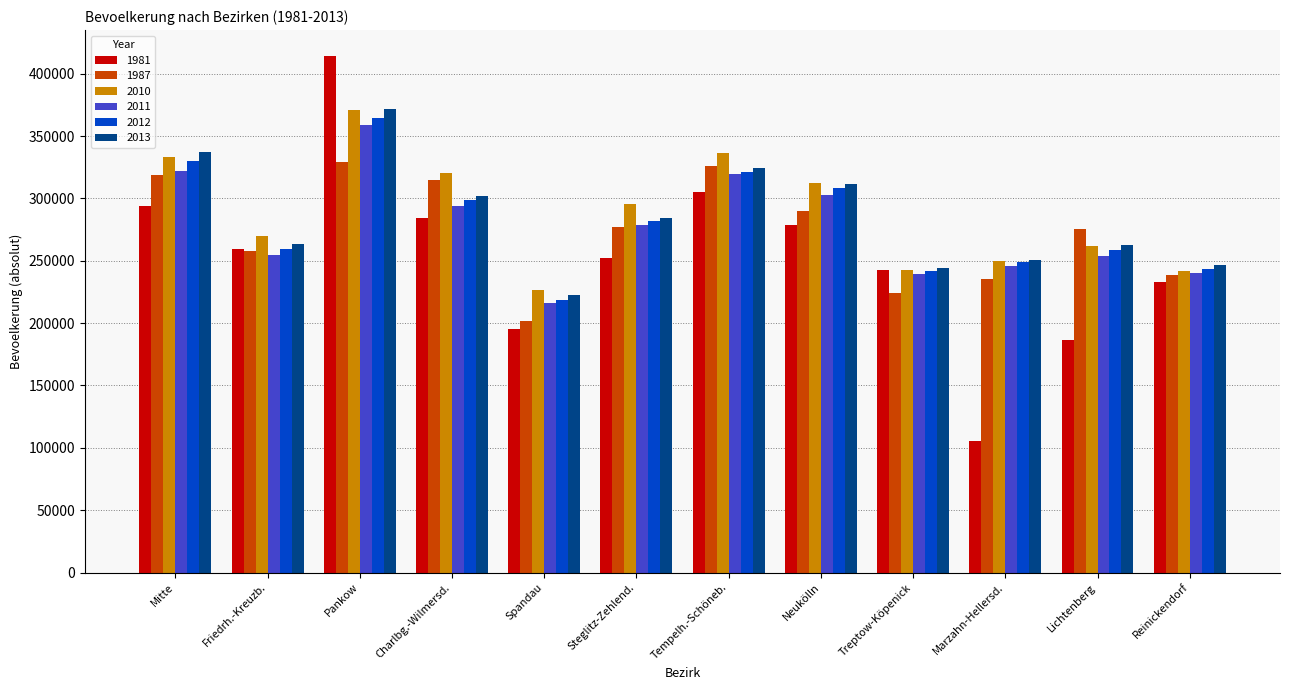

At which label does 1987 first exceed 277124?

Mitte